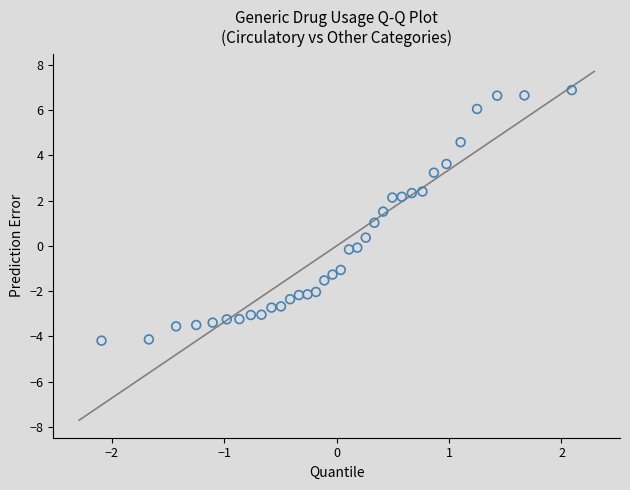

What is the range of X values (max minus min)?

4.2